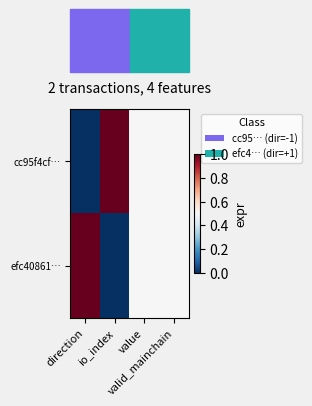

Which category has the lowest value across all series?

direction